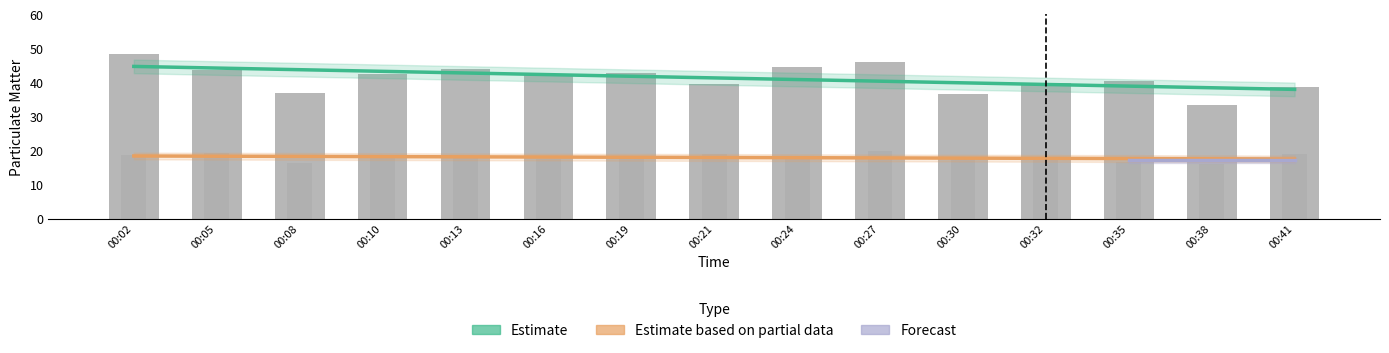

Between 00:05 and 00:41, which series saw the biggest shift?

SDS_P1